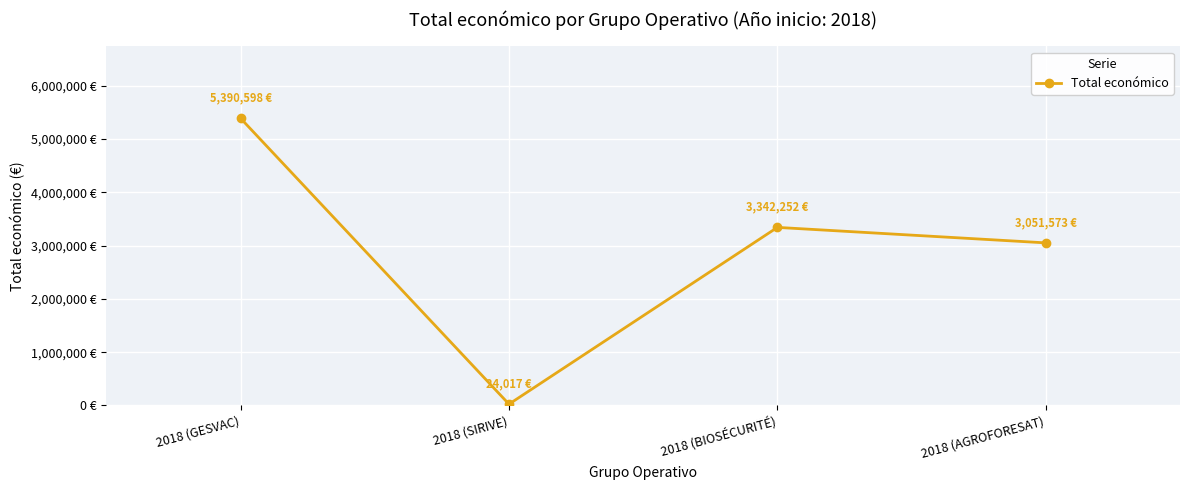

The value at 2018 (SIRIVE) is 32781. True or false?

False